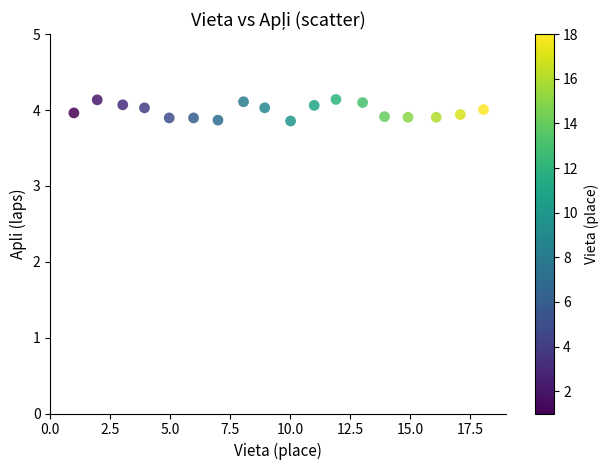

What is the range of X values (max minus min)?

17.1